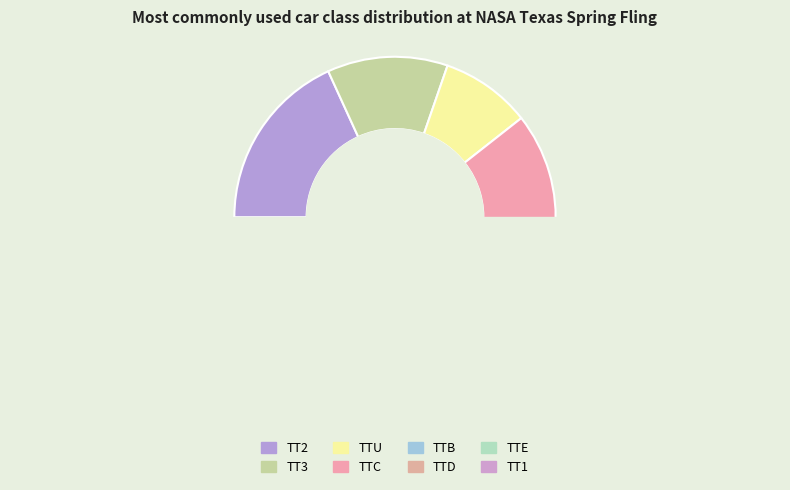

The TT3 slice represents 12% of the pie. True or false?

True